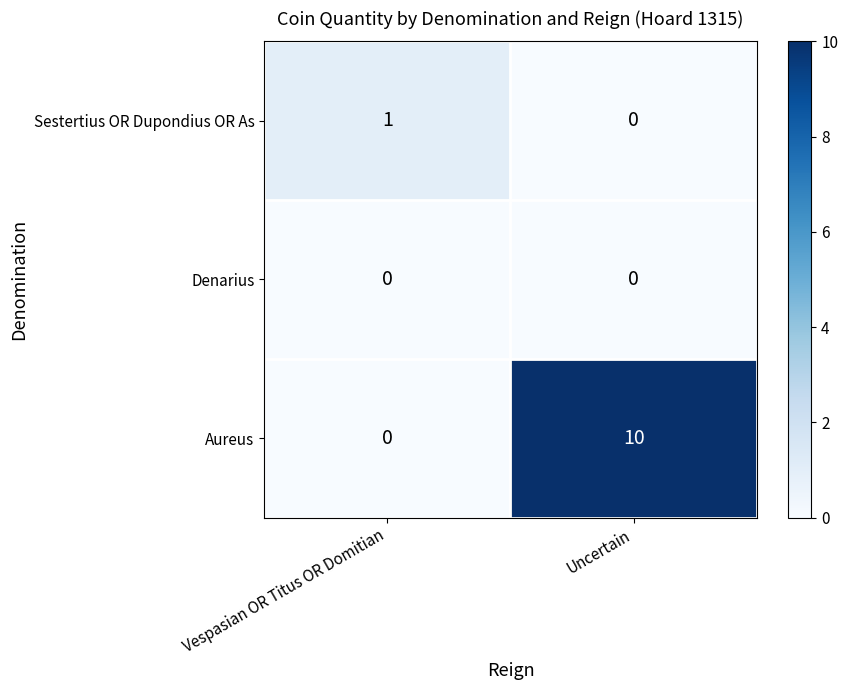

Is it true that Denarius equals 0 at Uncertain?

True